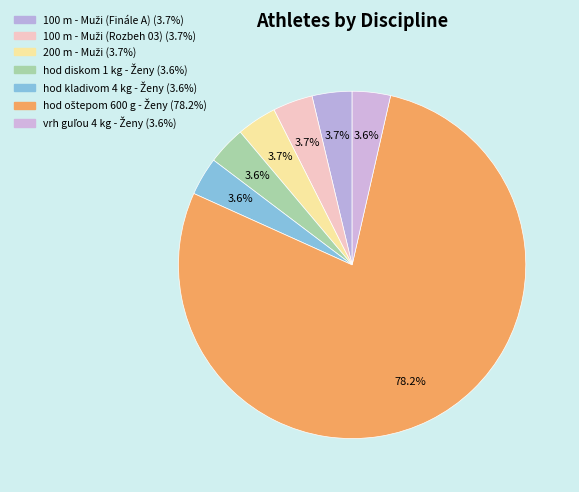

Does 200 m - Muži account for over 50% of the chart?

No